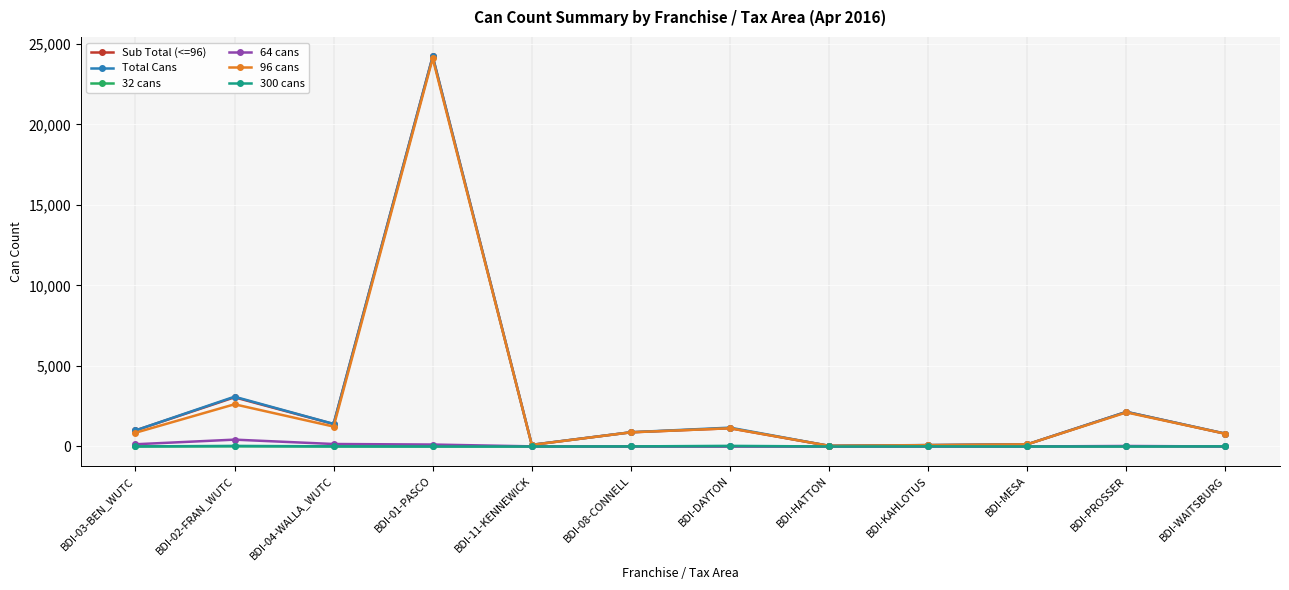

The value of Sub Total (<=96) at BDI-PROSSER is 3541. True or false?

False